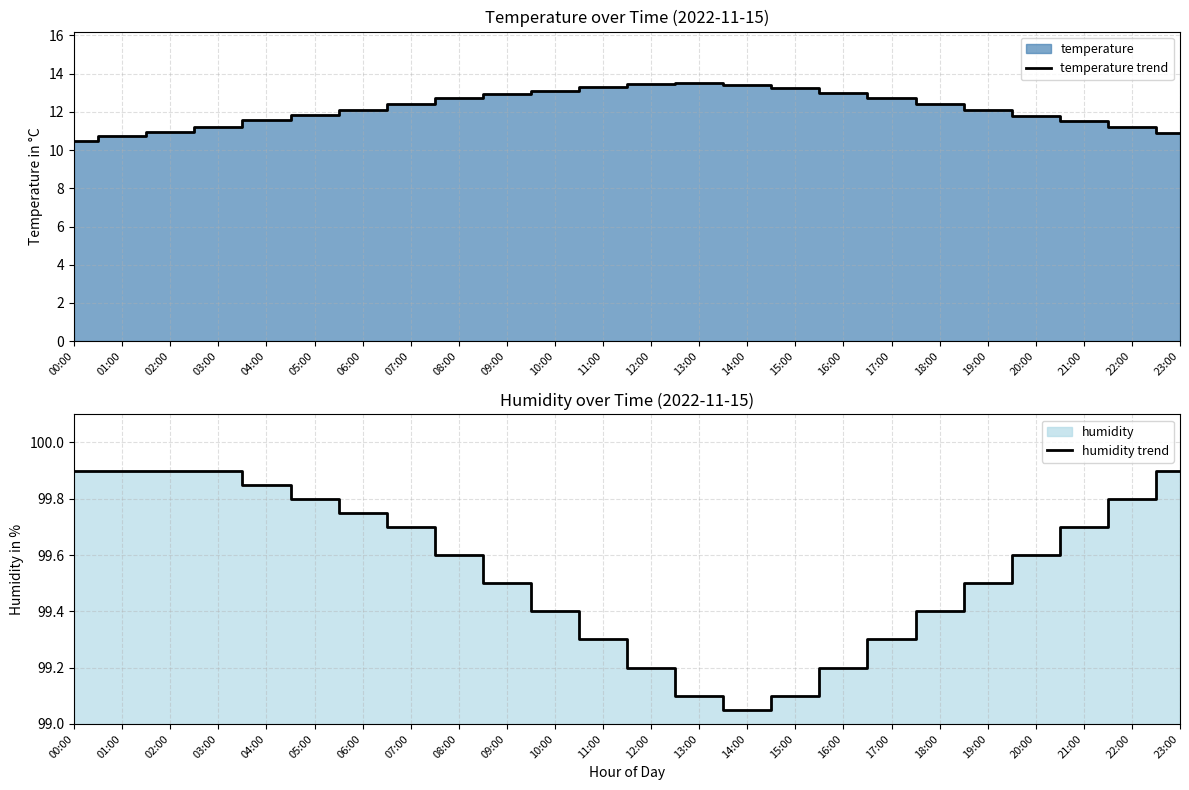

What is the difference between the highest and lowest values at 17:00?

86.6